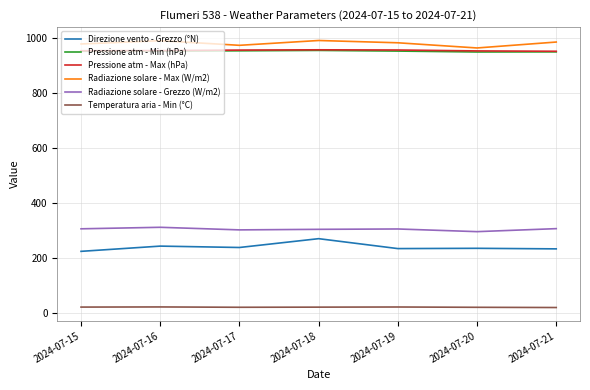

What is the maximum value for Pressione atm - Min (hPa)?

953.3